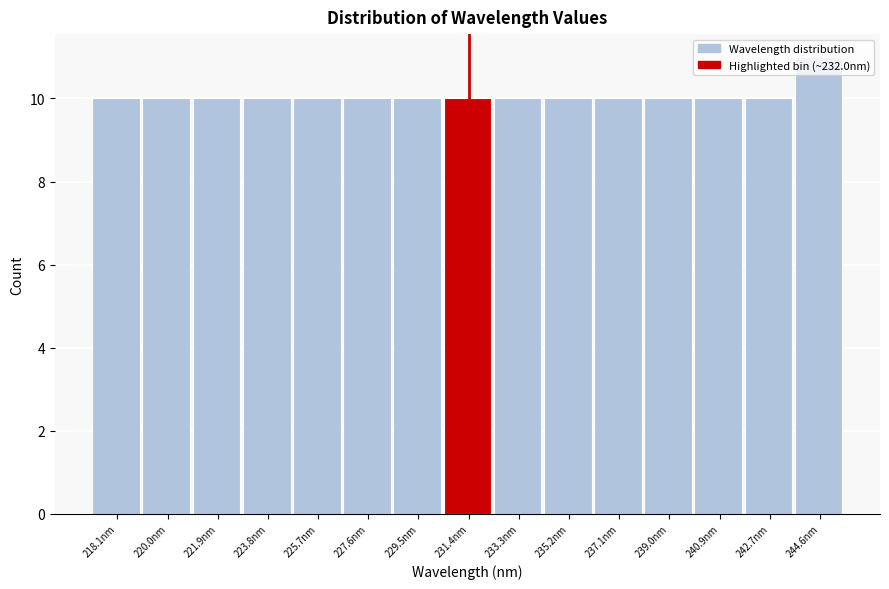

True or false: the data shows 10 at 242.7nm.

True